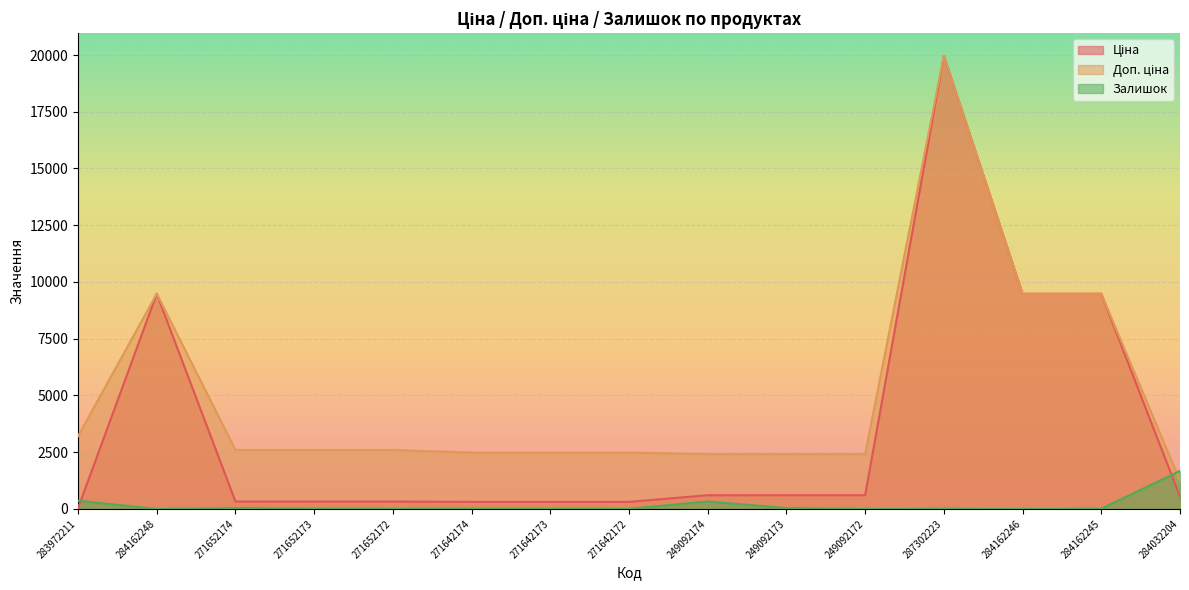

What is the value of the Доп. ціна point at the 14th from the left?

9480.1